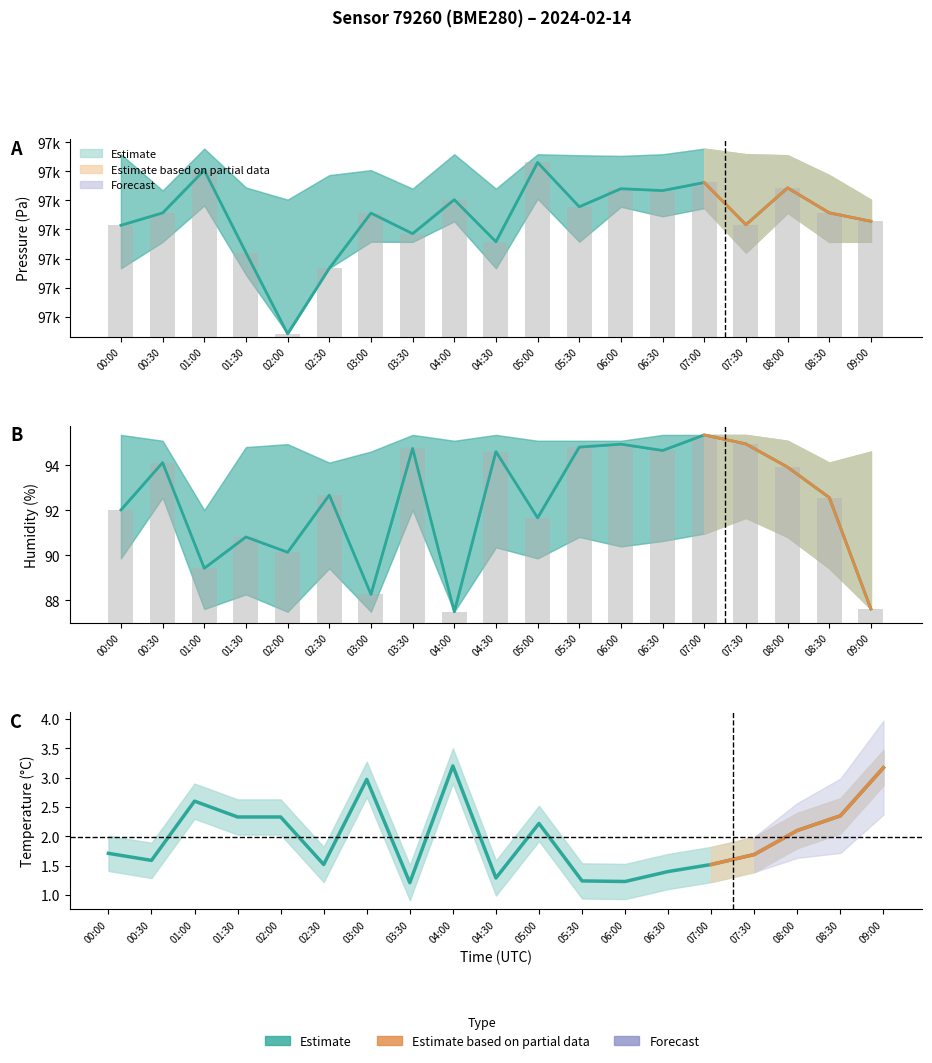

What is the sum of the pressure values at 05:30 and 07:00?

194124.0